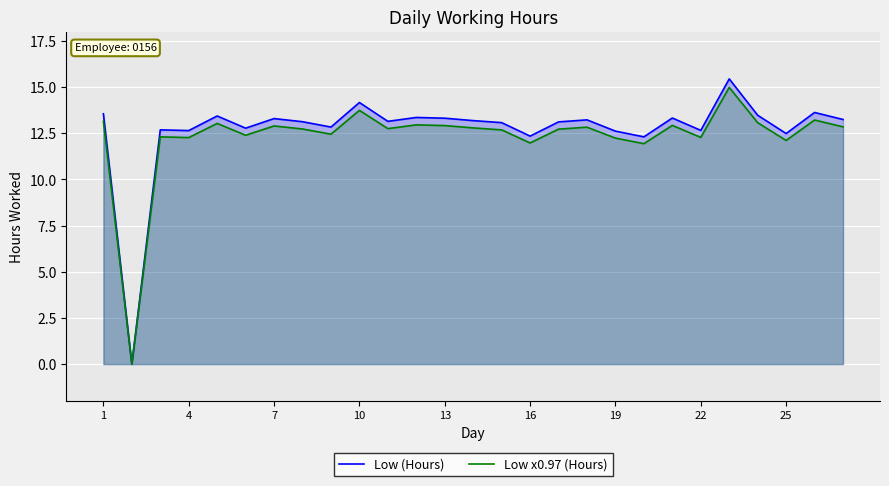

True or false: Low x0.97 (Hours) and Low (Hours) cross at least once.

False